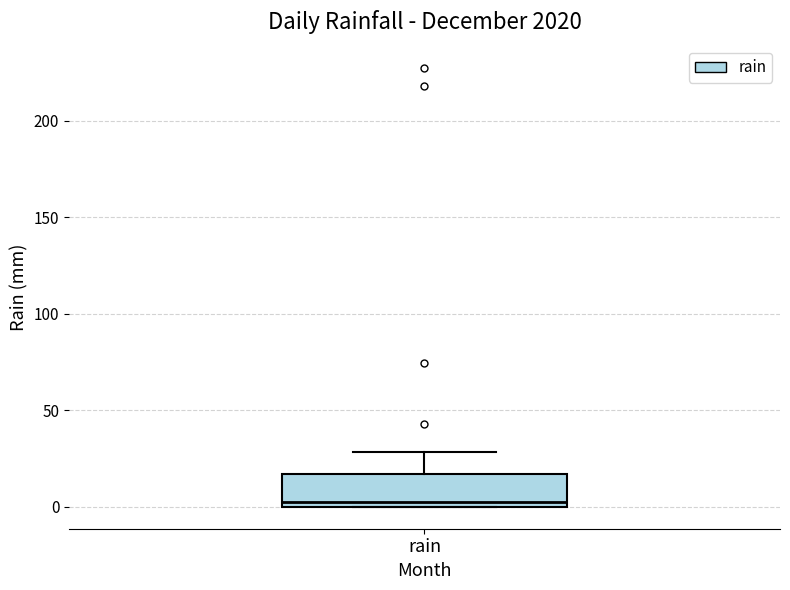

Where is the upper edge of the box for rain on the y-axis? The values are not printed on the chart, so give them approximately, as read against the axis.

15